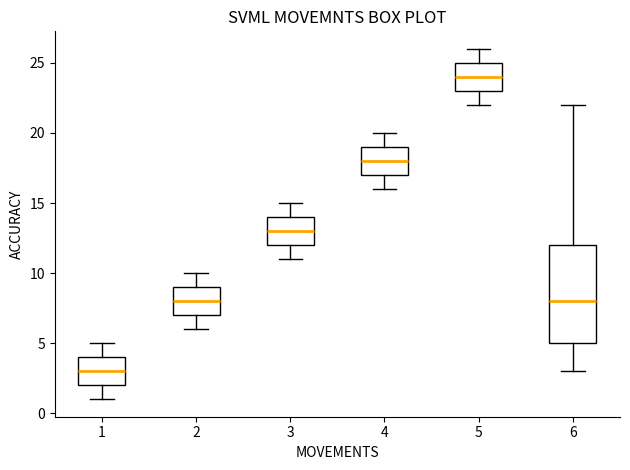

Where does the upper whisker of the box at x = 2 end on the y-axis? The values are not printed on the chart, so give them approximately, as read against the axis.

10